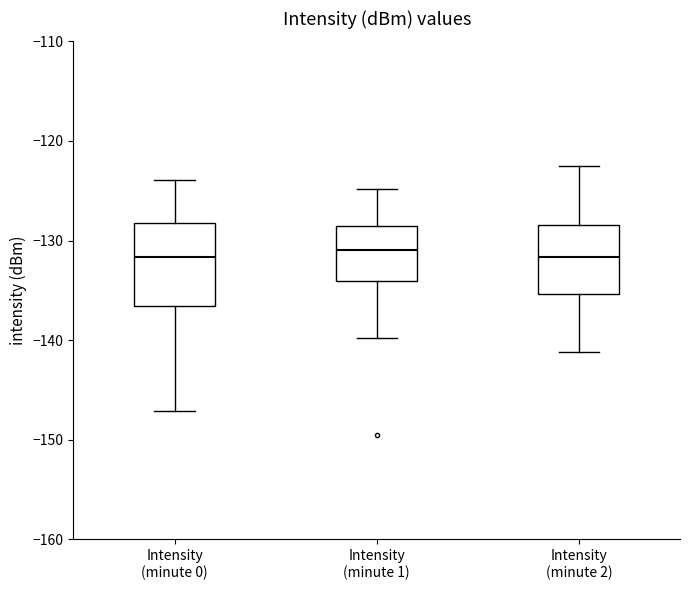

Reading left to right, transcribe this box plot: for each box, give where its median line is, the range the box spans, and where its two whiskers end, as read against the y-axis. The values are not printed on the chart, so give them approximately, as read against the axis.

Intensity (minute 0): median -132, box -137 to -128, whiskers -147 to -124
Intensity (minute 1): median -131, box -134 to -129, whiskers -140 to -125
Intensity (minute 2): median -132, box -135 to -128, whiskers -141 to -122